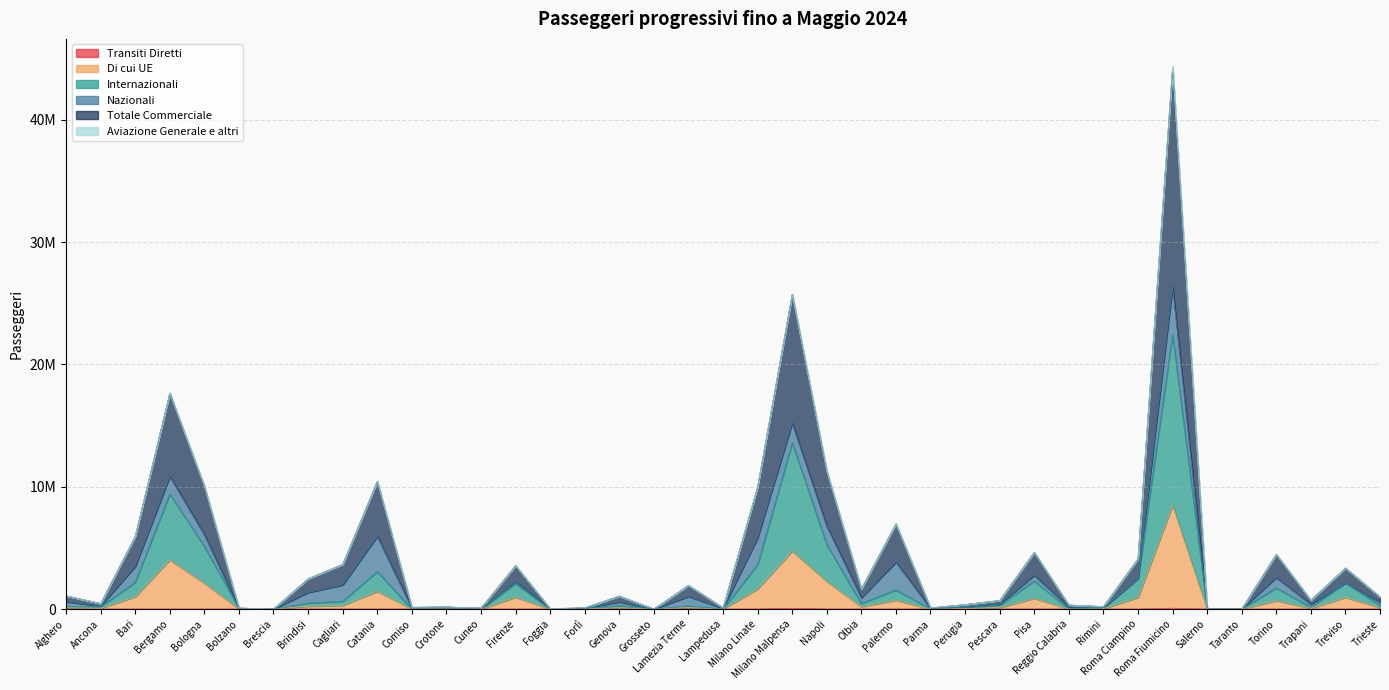

What is the difference between the highest and lowest values at Lamezia Terme?

1934054